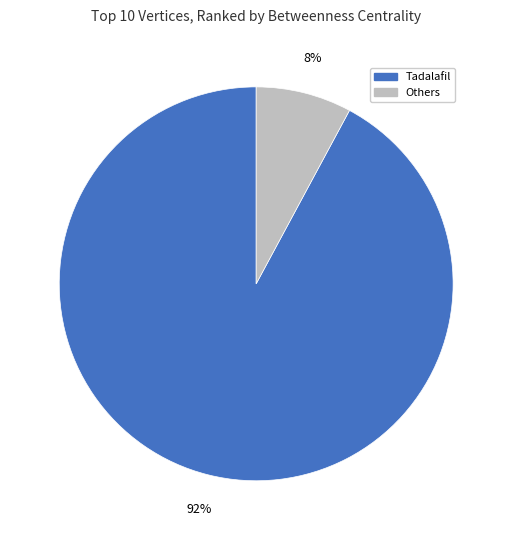

Is there any slice that represents more than half of the pie?

Yes